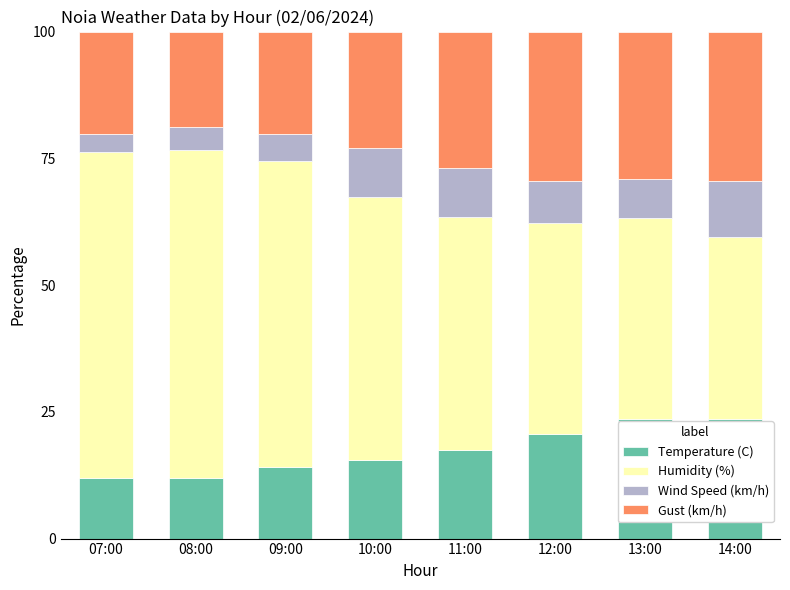

What is the sum of the Temperature (C) values at 13:00 and 11:00?

41.0